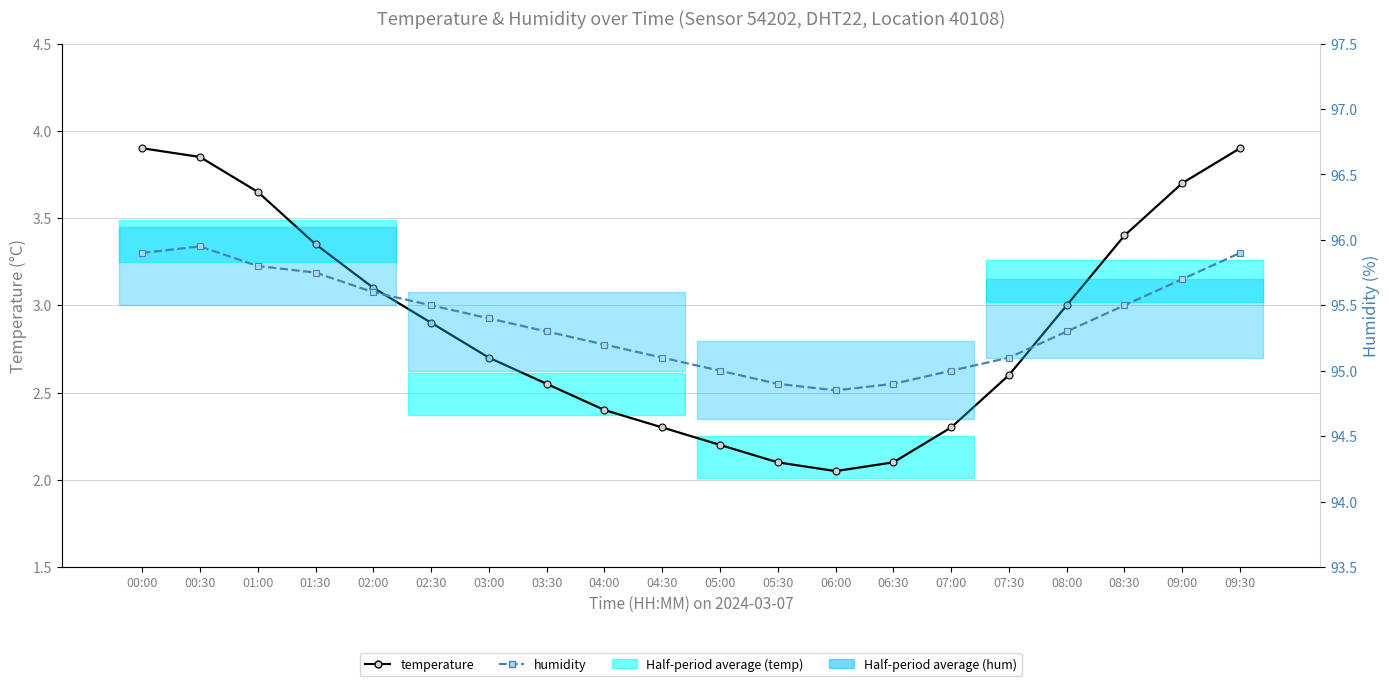

Reading left to right, list all the values displayed in this chart.

temperature: 00:00=3.9	00:30=3.9	01:00=3.6	01:30=3.4	02:00=3.1	02:30=2.9	03:00=2.7	03:30=2.5	04:00=2.4	04:30=2.3	05:00=2.2	05:30=2.1	06:00=2.0	06:30=2.1	07:00=2.3	07:30=2.6	08:00=3.0	08:30=3.4	09:00=3.7	09:30=3.9
humidity: 00:00=95.9	00:30=96.0	01:00=95.8	01:30=95.8	02:00=95.6	02:30=95.5	03:00=95.4	03:30=95.3	04:00=95.2	04:30=95.1	05:00=95.0	05:30=94.9	06:00=94.8	06:30=94.9	07:00=95.0	07:30=95.1	08:00=95.3	08:30=95.5	09:00=95.7	09:30=95.9